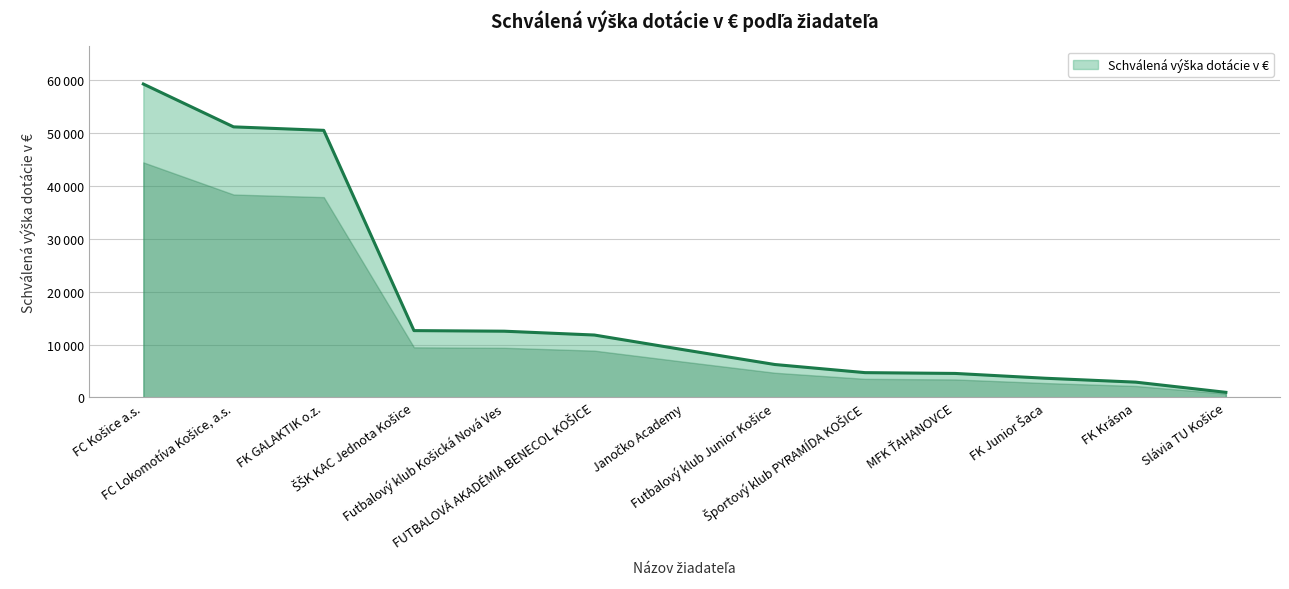

Is this an area chart (filled region under the line)?

Yes